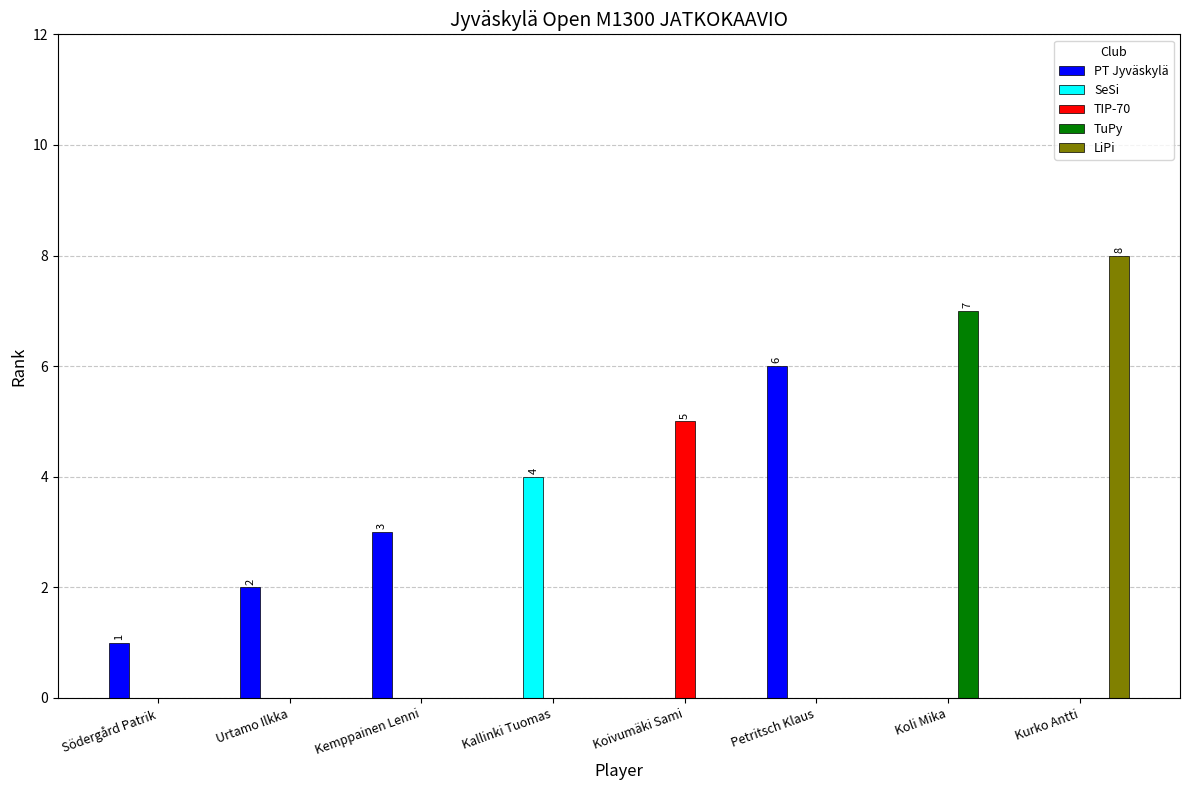

True or false: SeSi has a value of 0 at Kurko Antti.

True